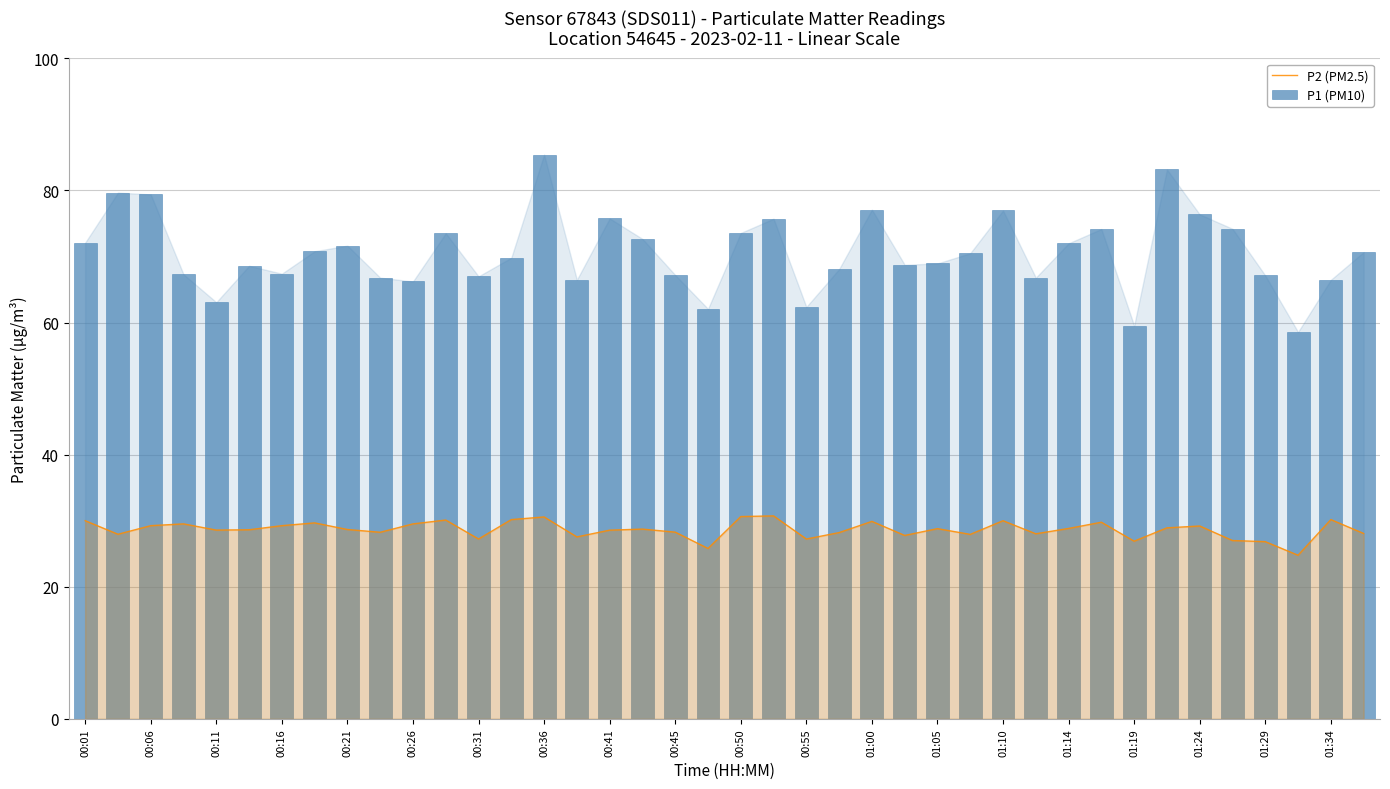

What is the maximum value for P2 (PM2.5)?

30.7